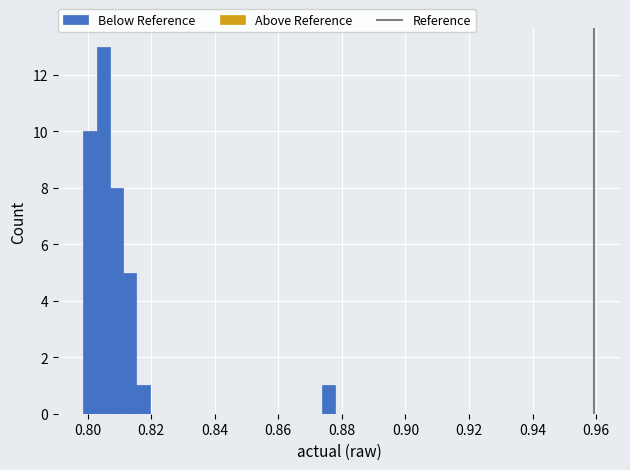

Read against the x-axis, roughly where is the centre of the tallest bar?

0.804